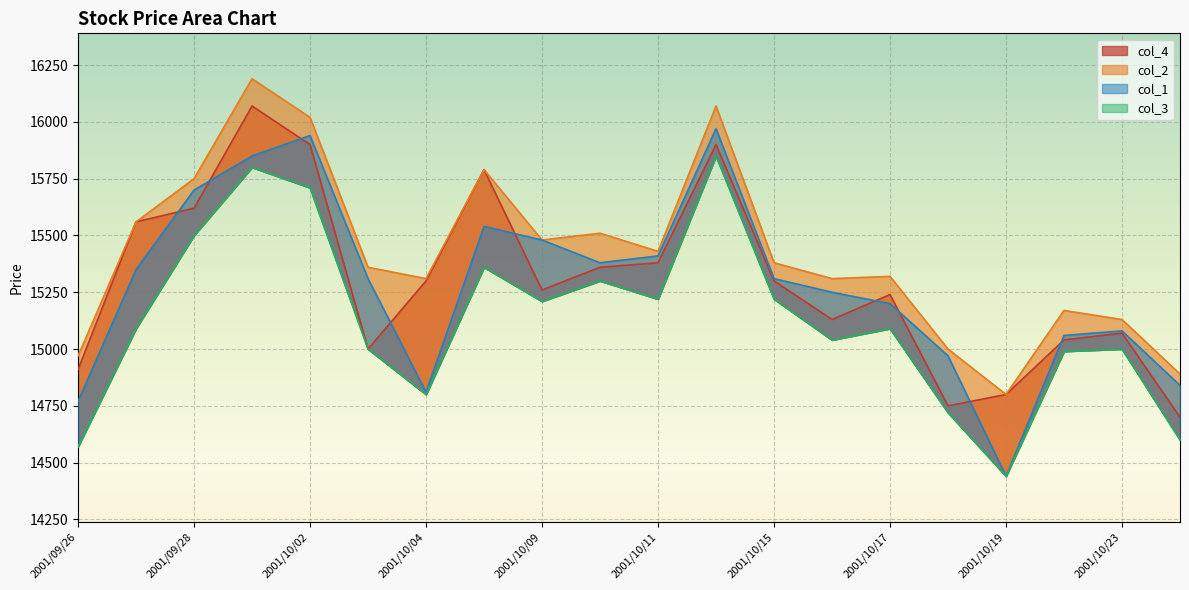

What is the difference between the col_3 values at 2001/10/24 and 2001/10/15?

620